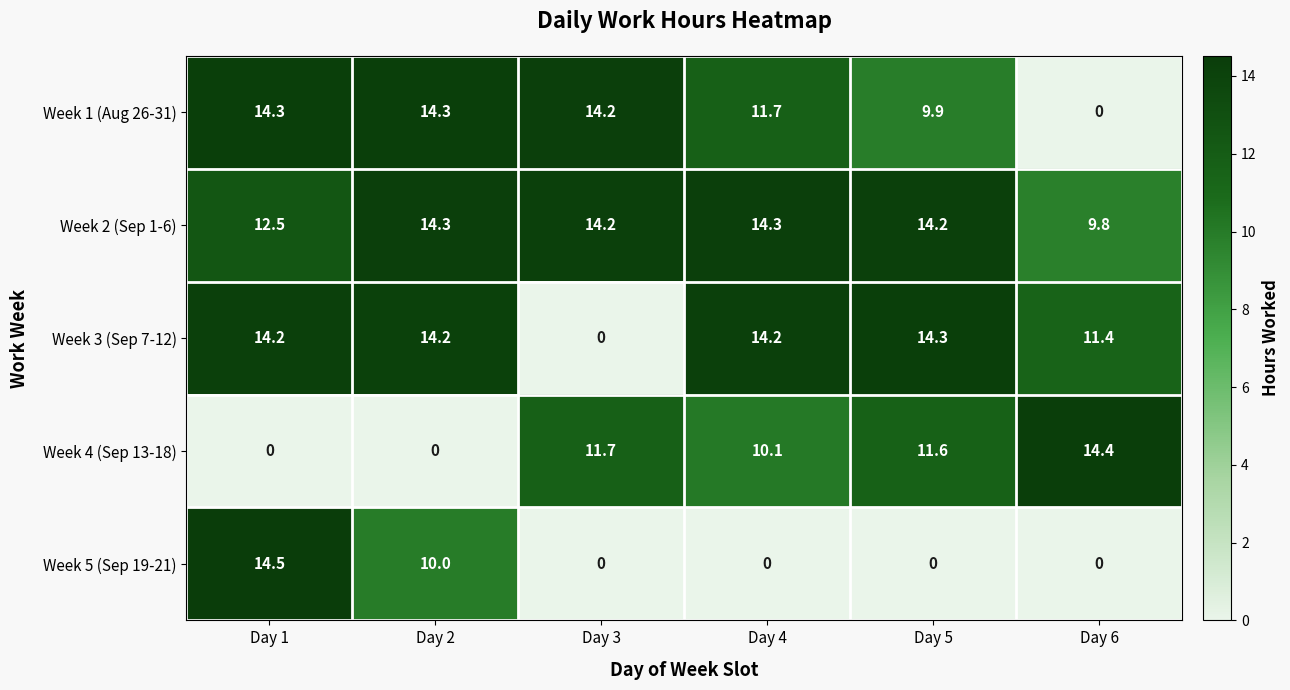

How many series are shown in this chart?

5